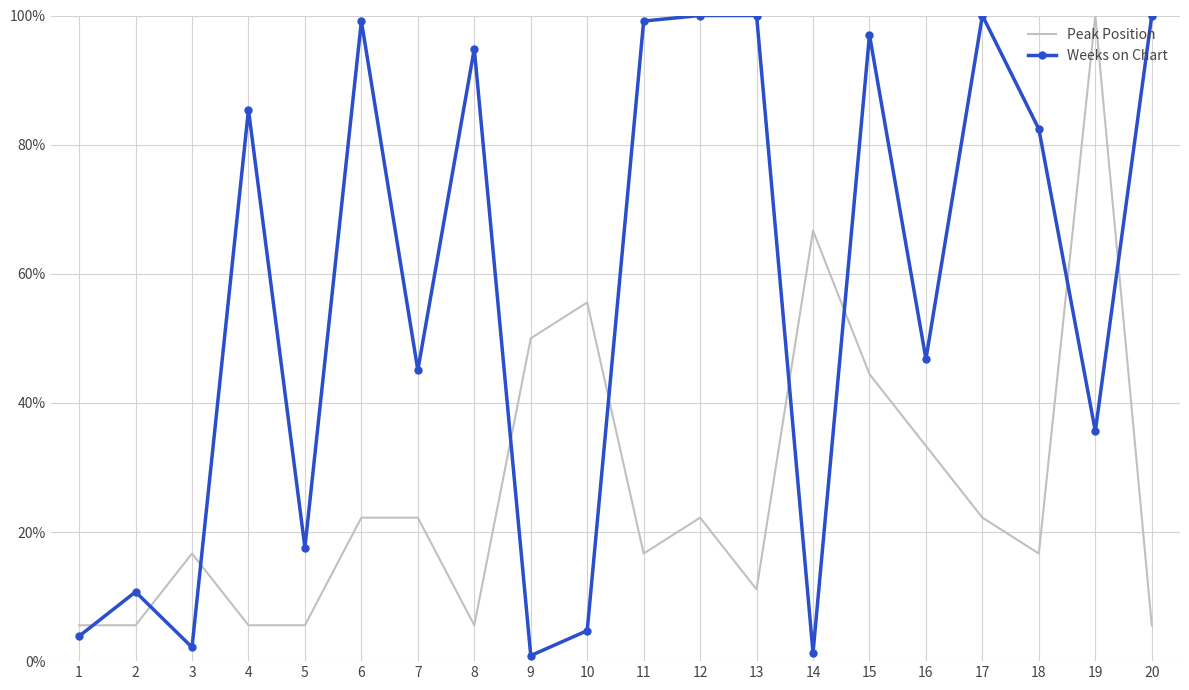

What are all the series names shown in the legend?

Peak Position, Weeks on Chart